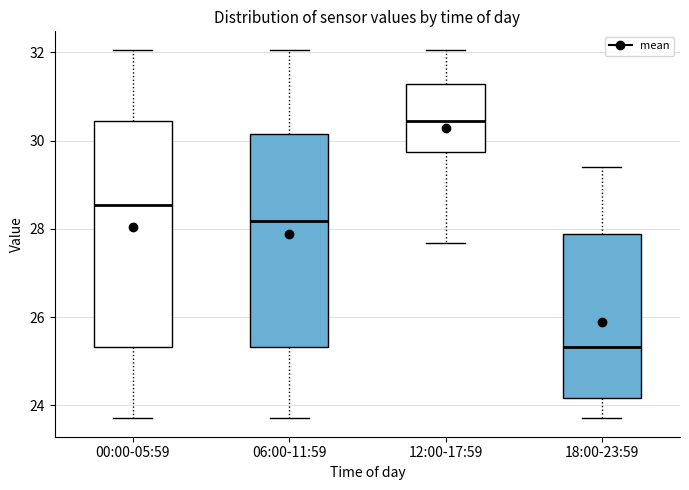

Reading left to right, transcribe this box plot: for each box, give where its median line is, the range the box spans, and where its two whiskers end, as read against the y-axis. The values are not printed on the chart, so give them approximately, as read against the axis.

00:00-05:59: median 28.6, box 25.4 to 30.4, whiskers 23.8 to 32.0
06:00-11:59: median 28.2, box 25.4 to 30.2, whiskers 23.8 to 32.0
12:00-17:59: median 30.4, box 29.8 to 31.2, whiskers 27.6 to 32.0
18:00-23:59: median 25.4, box 24.2 to 27.8, whiskers 23.8 to 29.4